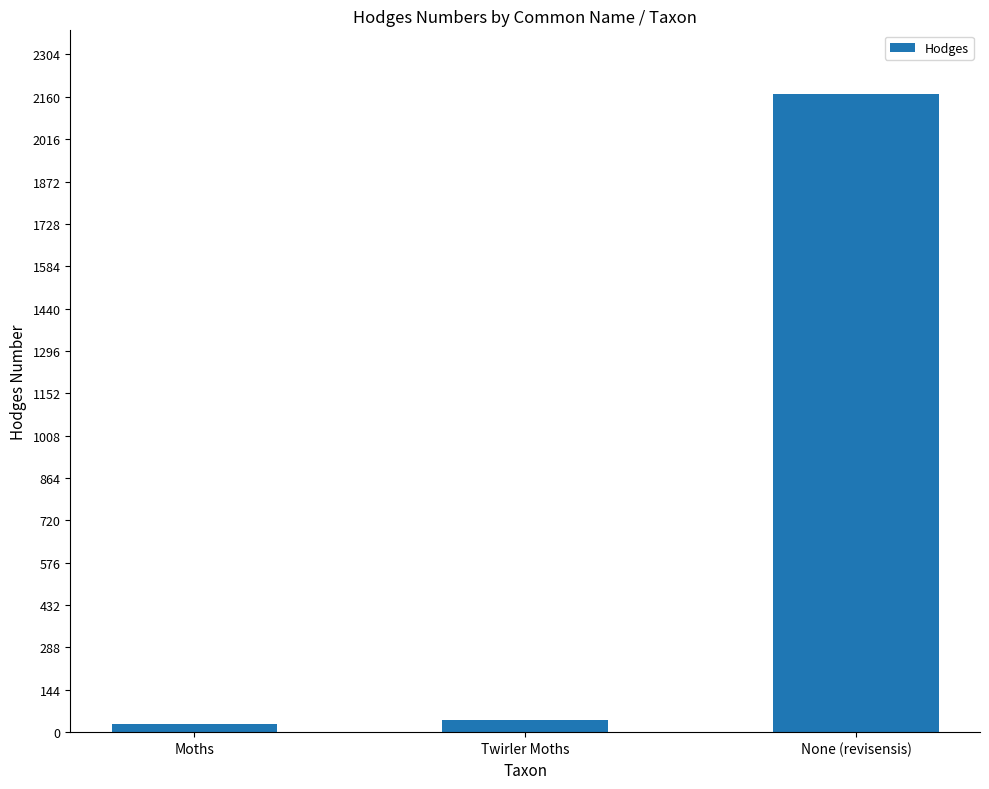

At which label is the value closest to 1099?

Twirler Moths